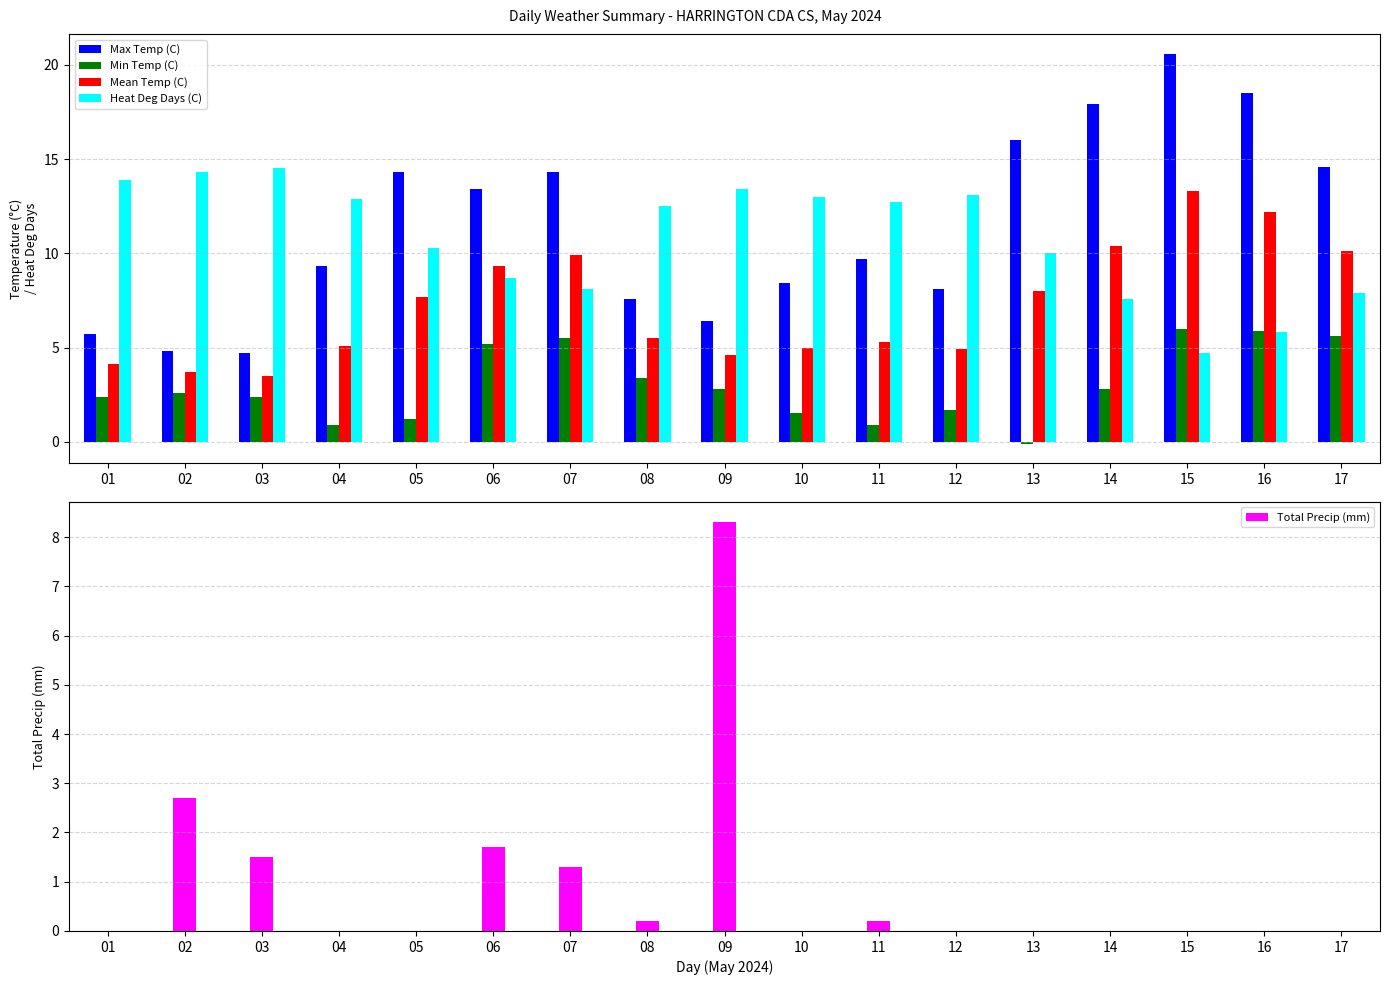

Is it true that Heat Deg Days (C) equals 8.7 at 06?

True